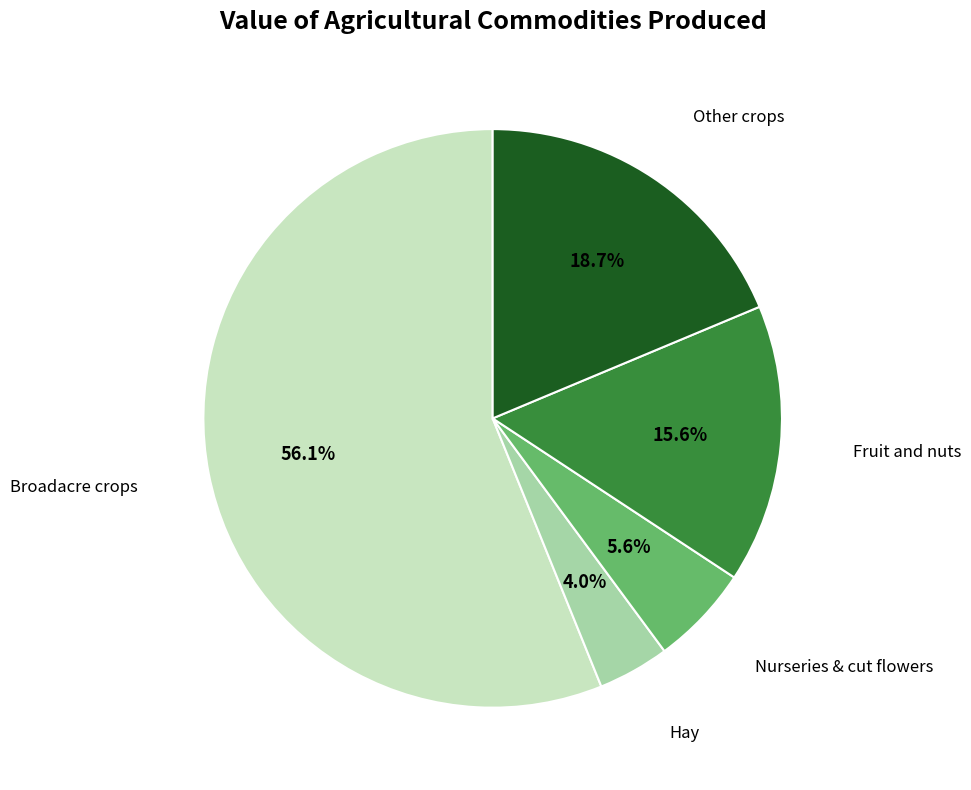

To the nearest percent, what is the difference between the largest and smallest slice percentages?

52%